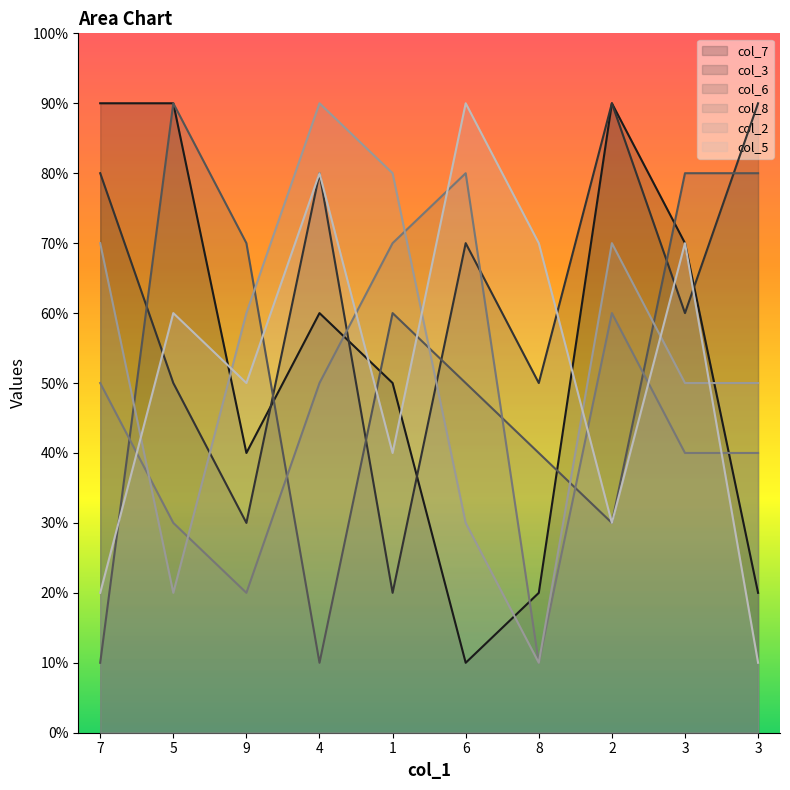

Reading right to left, what are all the values shown in this chart?

col_7: 2	7	9	2	1	5	6	4	9	9
col_3: 9	6	9	5	7	2	8	3	5	8
col_6: 8	8	3	4	5	6	1	7	9	1
col_8: 4	4	6	1	8	7	5	2	3	5
col_2: 5	5	7	1	3	8	9	6	2	7
col_5: 1	7	3	7	9	4	8	5	6	2